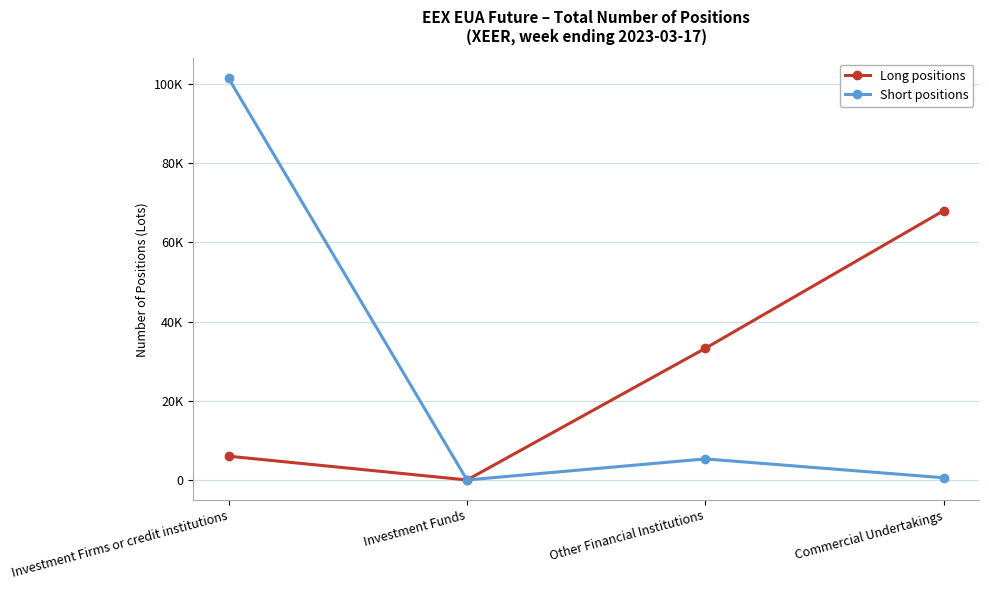

Reading right to left, extract all data points from this chart.

Long positions: 68023	33254	0	6000
Short positions: 555	5316	0	101414